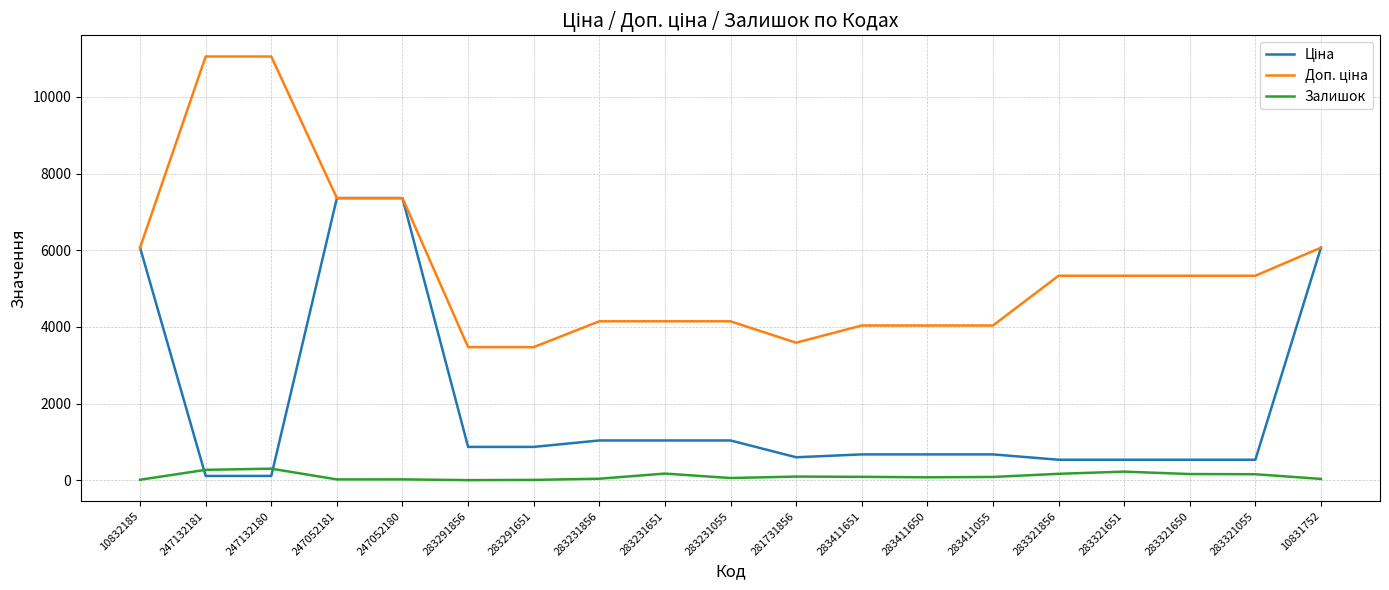

What is the difference between the highest and lowest values at 283321651?

5111.5